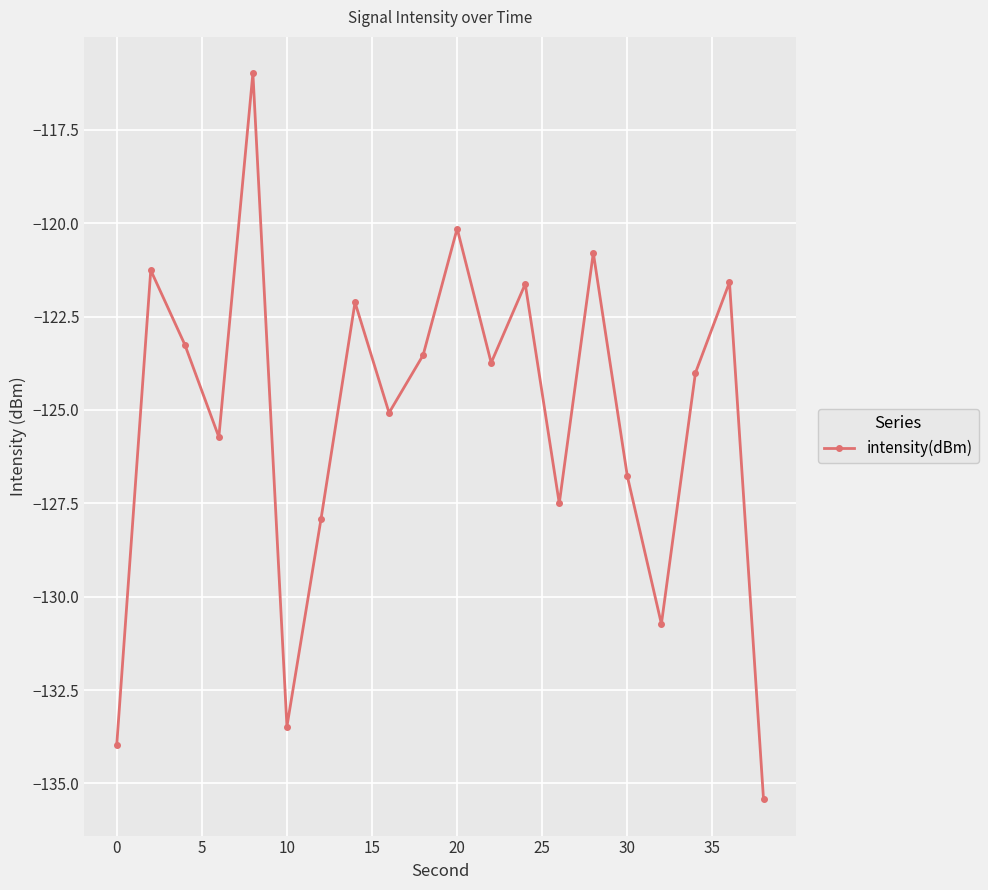

How many points are higher than both their immediate neighbors (excluding endpoints)?

7